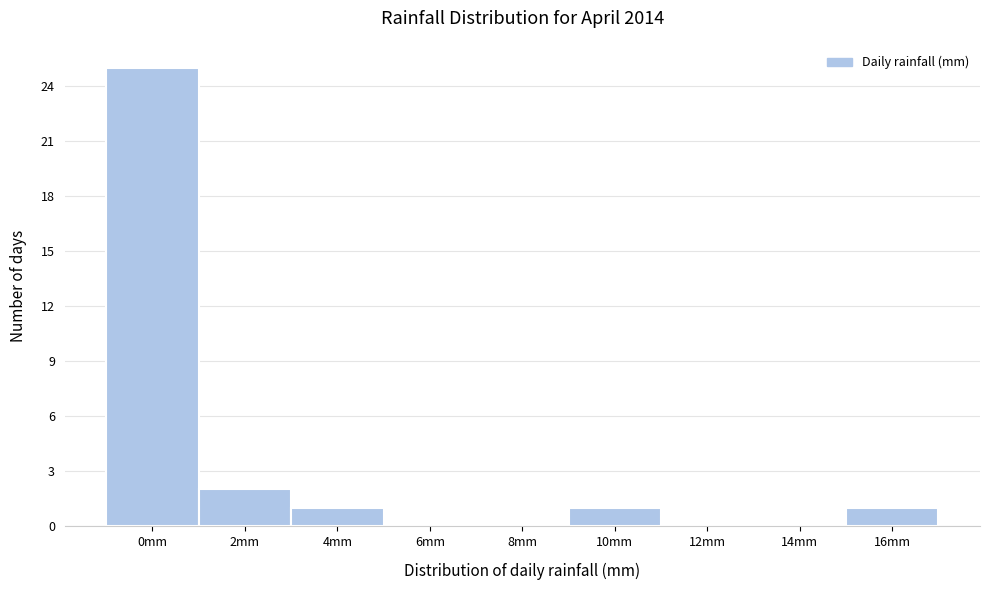

Reading right to left, what are all the values shown in this chart?

16mm=1	14mm=0	12mm=0	10mm=1	8mm=0	6mm=0	4mm=1	2mm=2	0mm=25